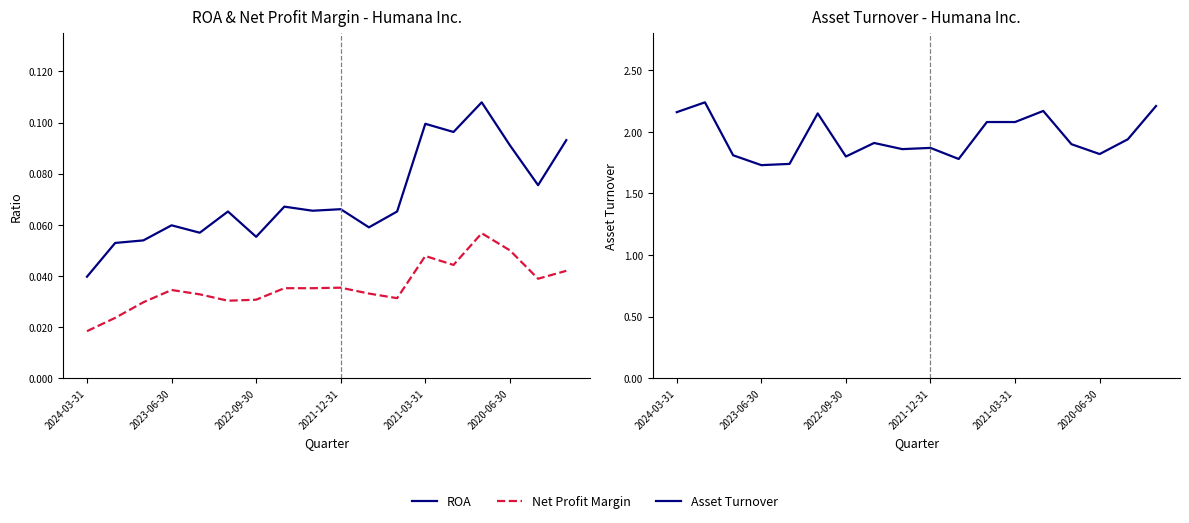

How many ROA values are between 0 and 1?

18